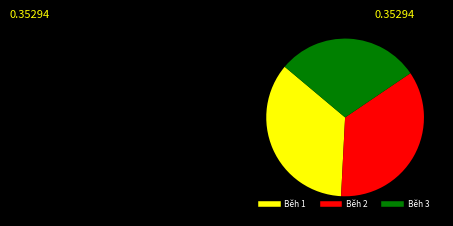

Count the number of slices in the pie.

3